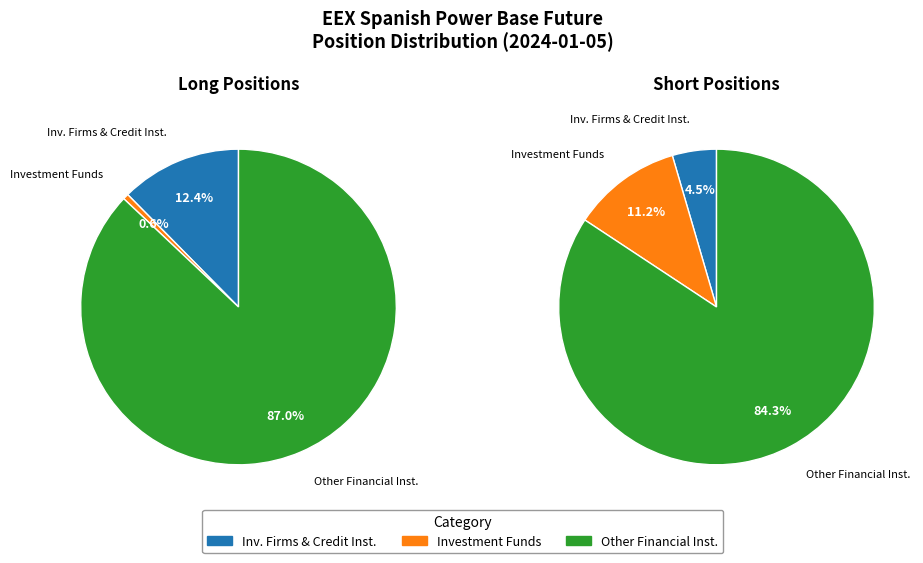

What is the largest slice in the pie chart?

Other Financial Institutions Long